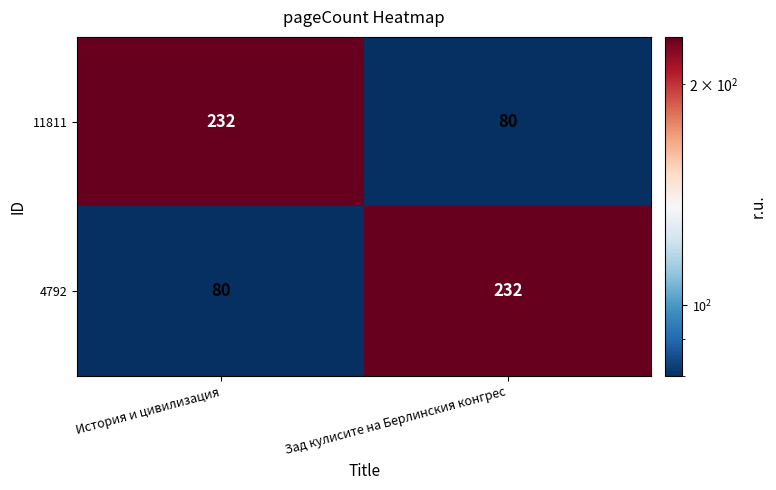

The value of 4792 at История и цивилизация is 55. True or false?

False